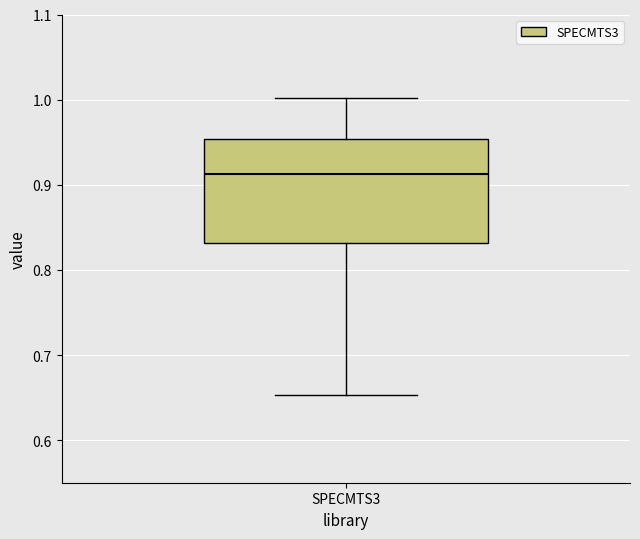

Read this box plot against the y-axis: the position of the median line, the range covered by the box, and the ends of both whiskers. The values are not printed on the chart, so give them approximately, as read against the axis.

median 0.91, box 0.83 to 0.95, whiskers 0.65 to 1.00